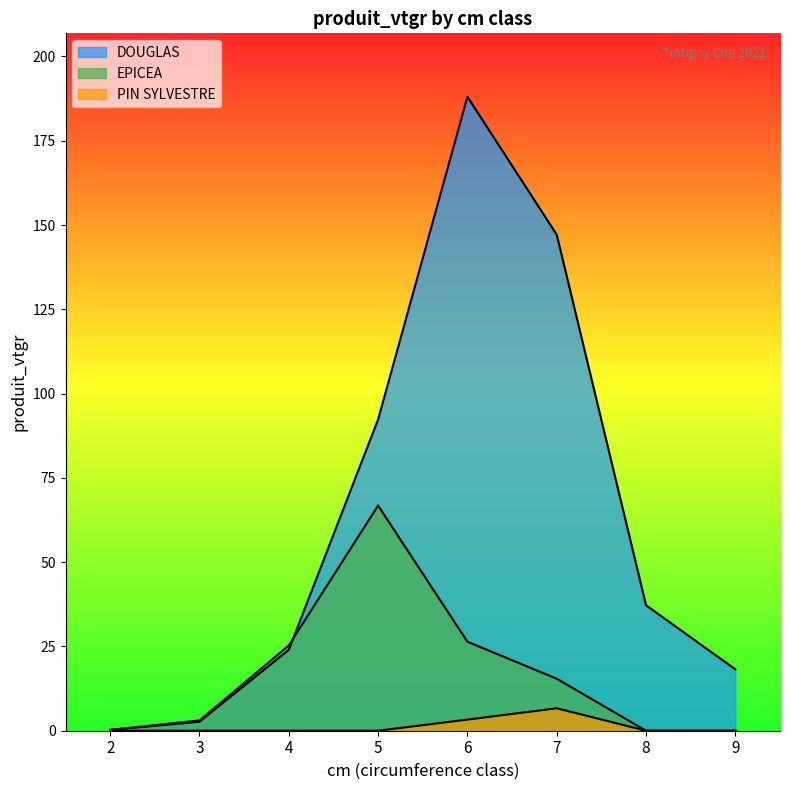

At how many categories does at least one series exceed 93?

2